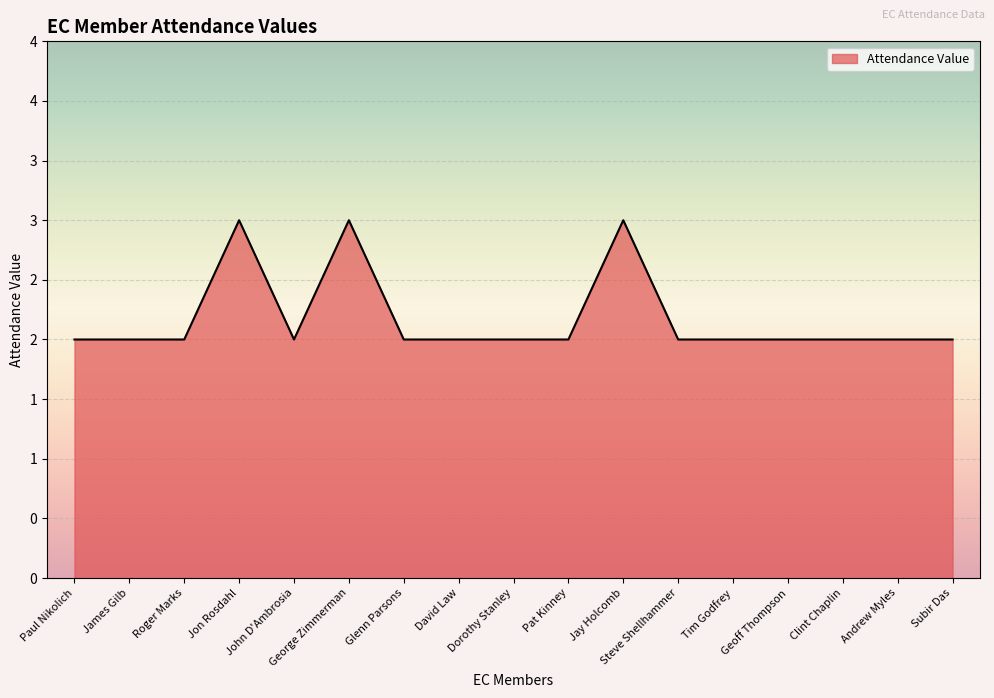

List the labels in order of value, smallest first.

Paul Nikolich, James Gilb, Roger Marks, John D'Ambrosia, Glenn Parsons, David Law, Dorothy Stanley, Pat Kinney, Steve Shellhammer, Tim Godfrey, Geoff Thompson, Clint Chaplin, Andrew Myles, Subir Das, Jon Rosdahl, George Zimmerman, Jay Holcomb